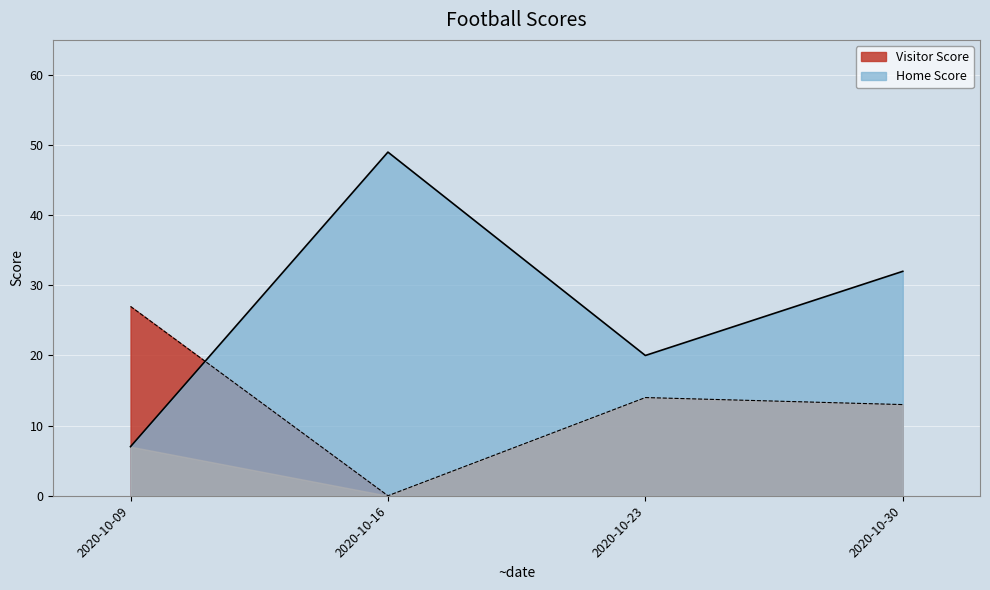

Which category has the lowest value across all series?

2020-10-16